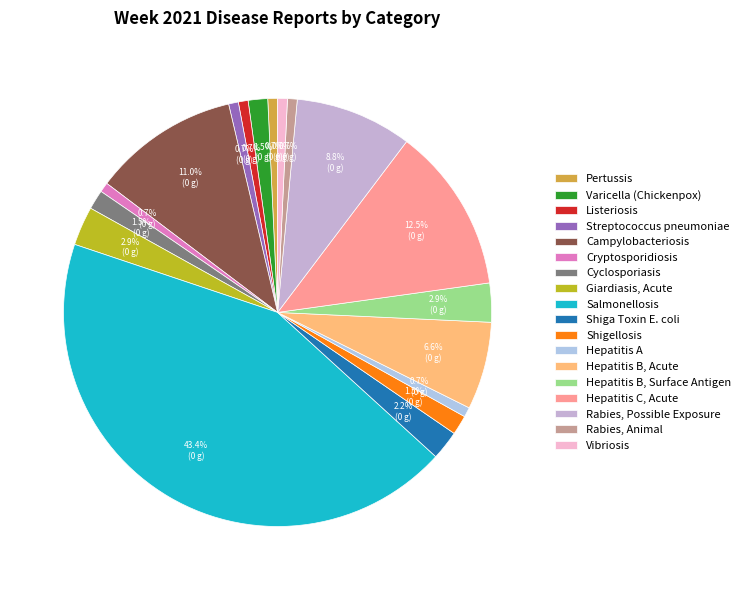

What is the largest slice in the pie chart?

Salmonellosis